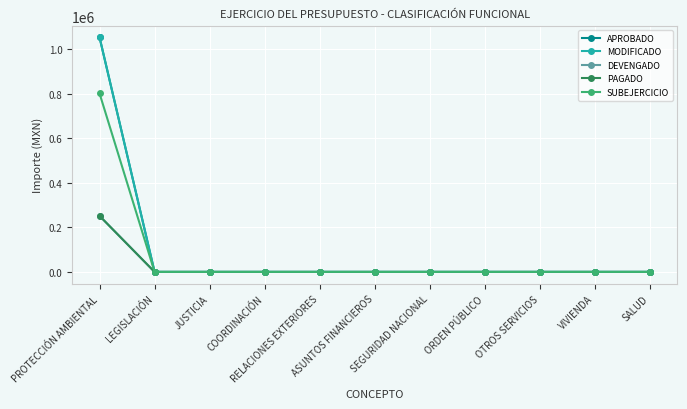

Does the chart have visible grid lines?

Yes